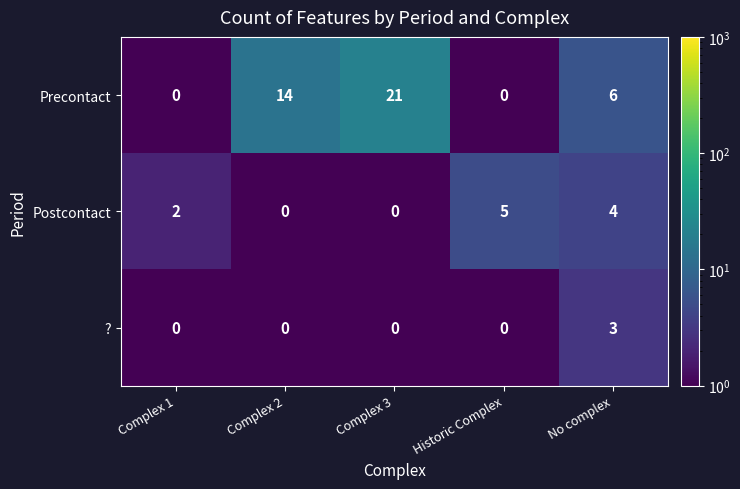

Is it true that Postcontact equals 2 at No complex?

False